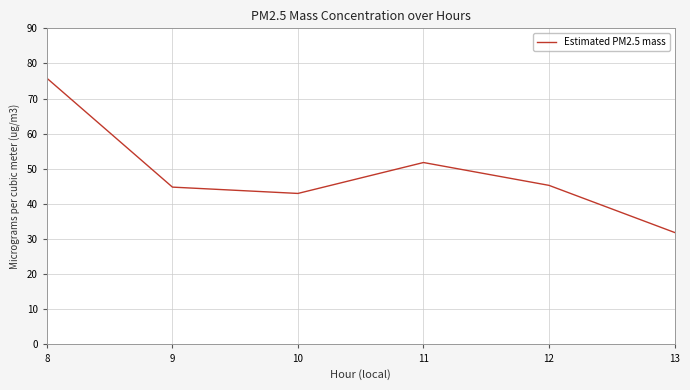

Reading right to left, list all the values displayed in this chart.

13=31.9	12=45.3	11=51.8	10=43.0	9=44.8	8=75.8